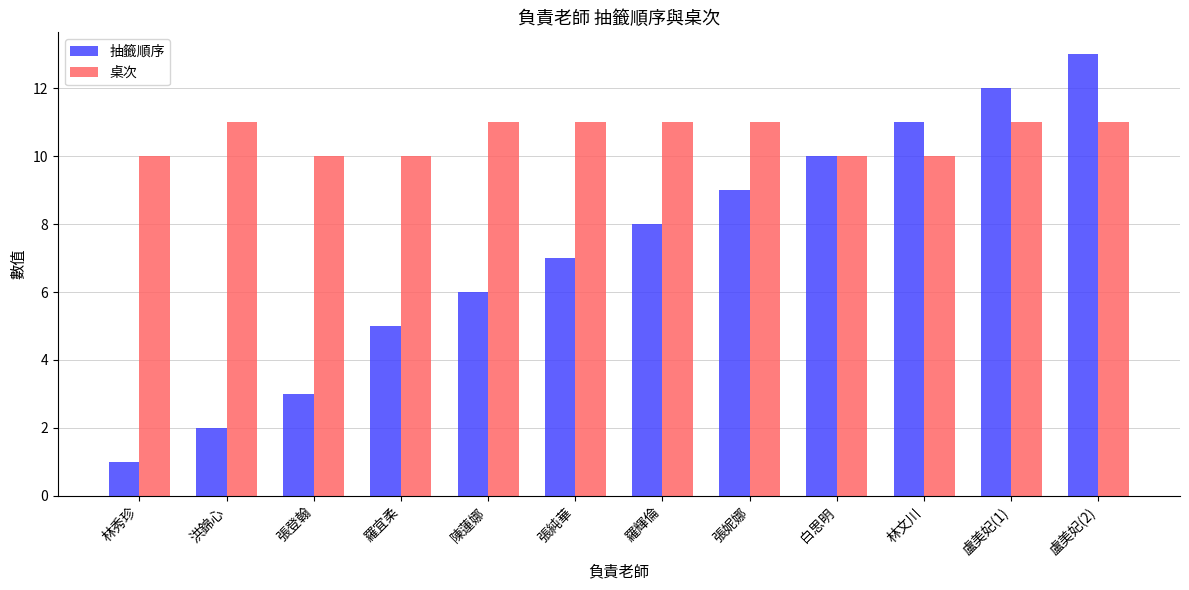

Reading left to right, transcribe all the data shown in this chart.

抽籤順序: 林秀珍=1	洪錦心=2	張登翰=3	羅宜柔=5	陳蓮娜=6	張純華=7	羅輝倫=8	張妮娜=9	白思明=10	林文川=11	盧美妃(1)=12	盧美妃(2)=13
桌次: 林秀珍=10	洪錦心=11	張登翰=10	羅宜柔=10	陳蓮娜=11	張純華=11	羅輝倫=11	張妮娜=11	白思明=10	林文川=10	盧美妃(1)=11	盧美妃(2)=11